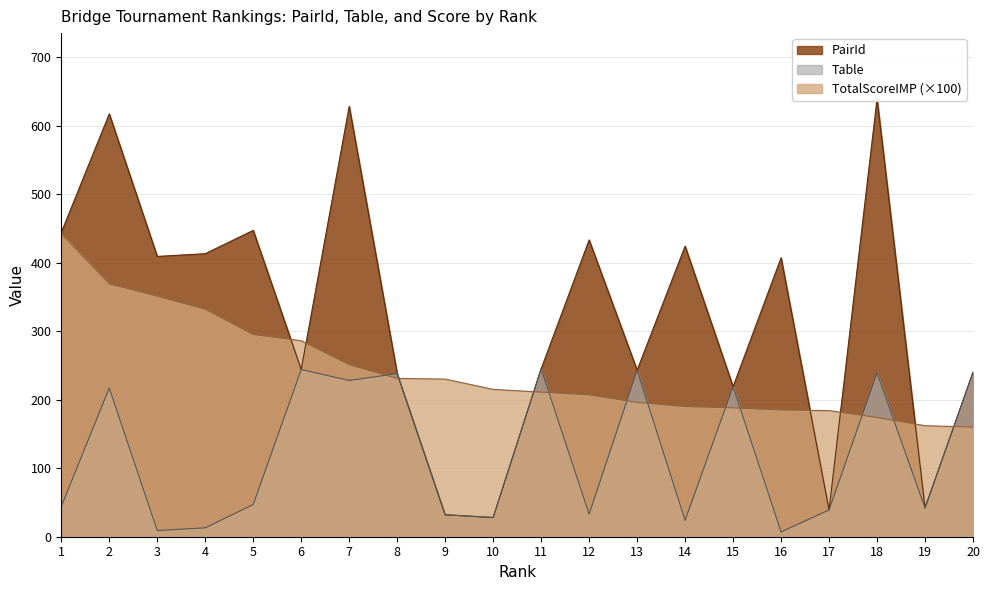

True or false: Table has a value of 16.9 at 4.

False